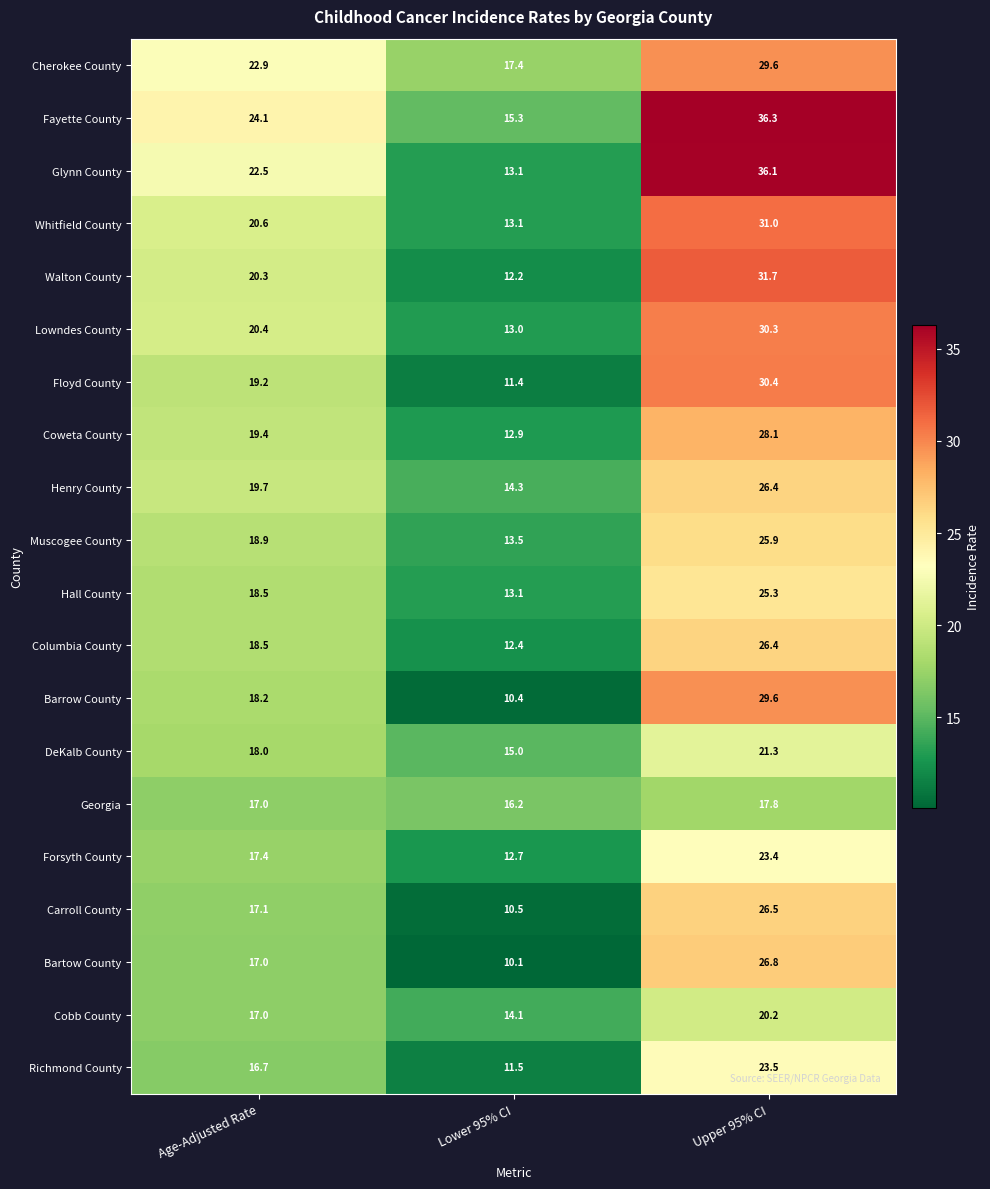

Which series changed the most between Lower 95% CI and Upper 95% CI?

Glynn County